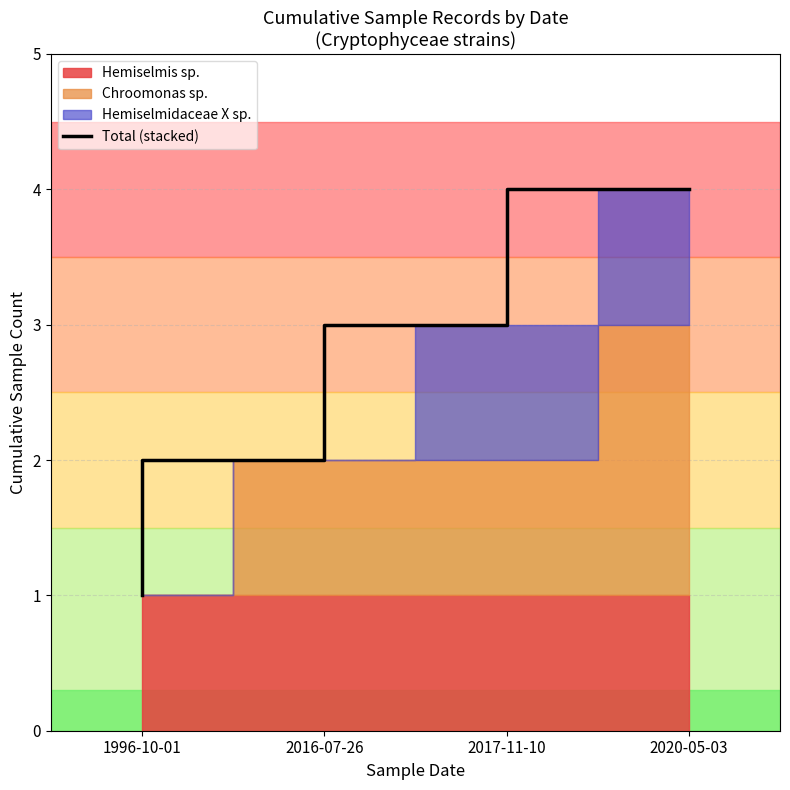

Reading left to right, what are all the values shown in this chart?

1	2	3	4